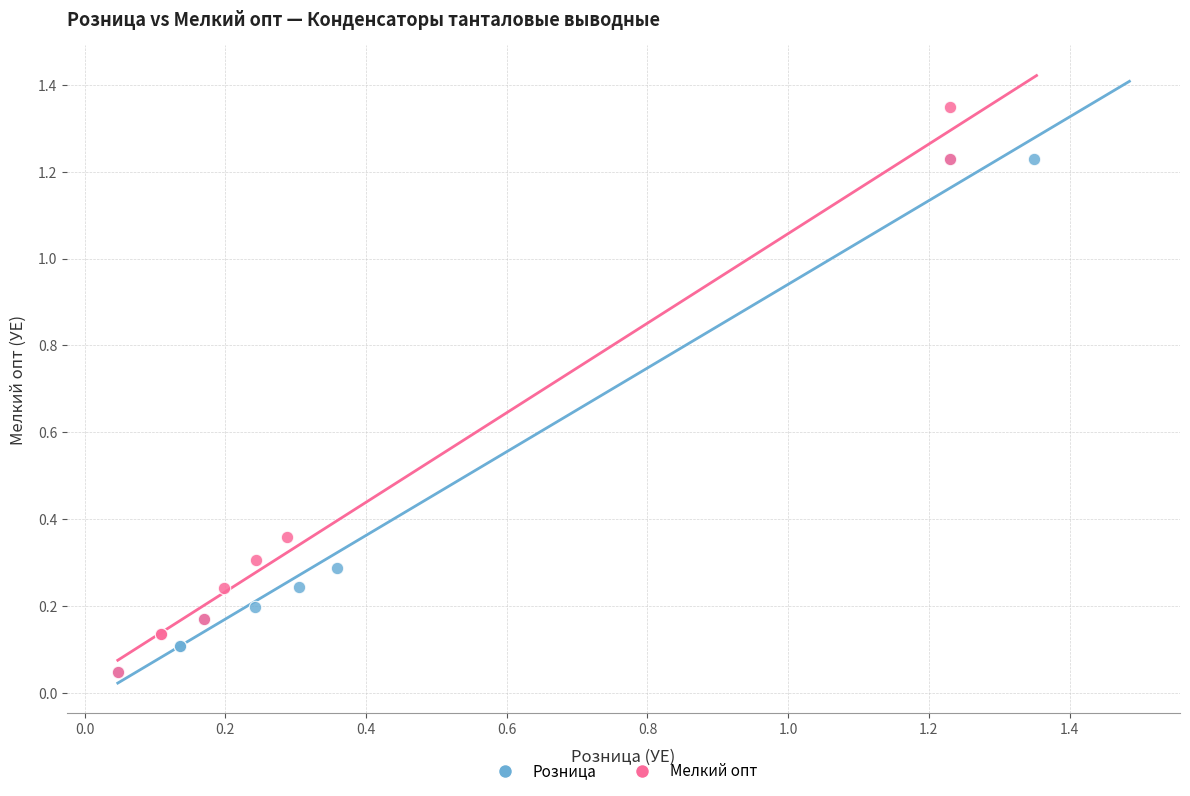

Which series has the largest Y range (max minus min)?

Мелкий опт